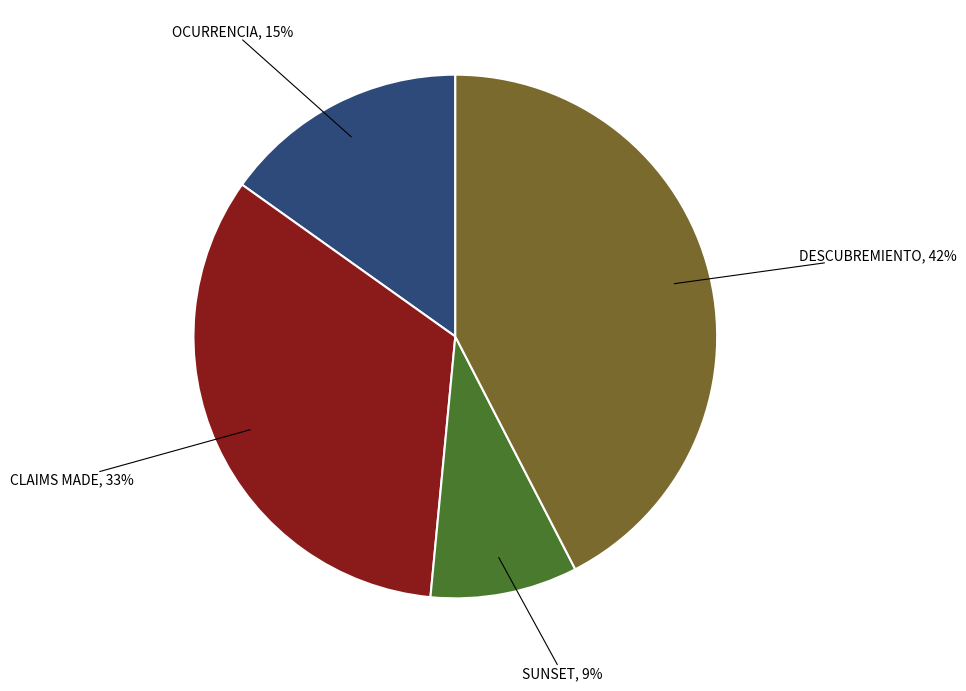

To the nearest percent, what is the difference between the largest and smallest slice percentages?

33%